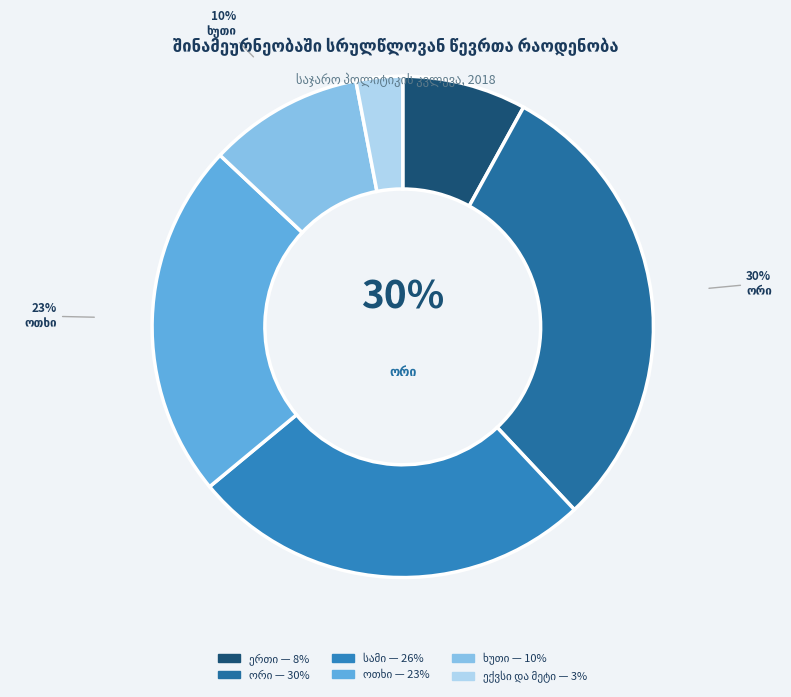

Do სამი and ხუთი together represent more than half of the pie?

No